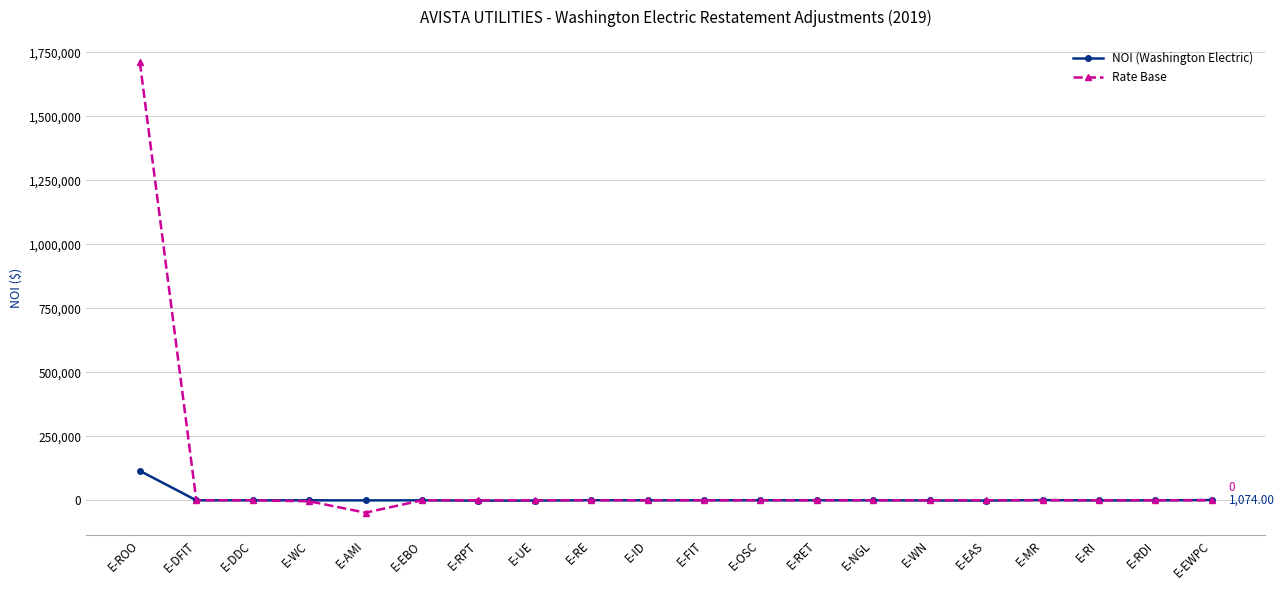

The Rate Base series shows 0.0 at E-MR. True or false?

True